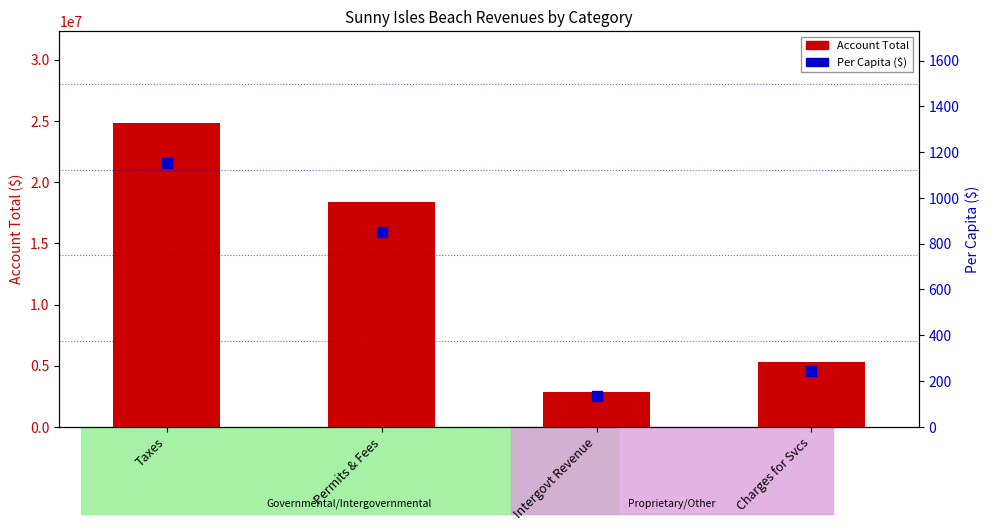

Which series reaches the maximum Y coordinate?

Account Total